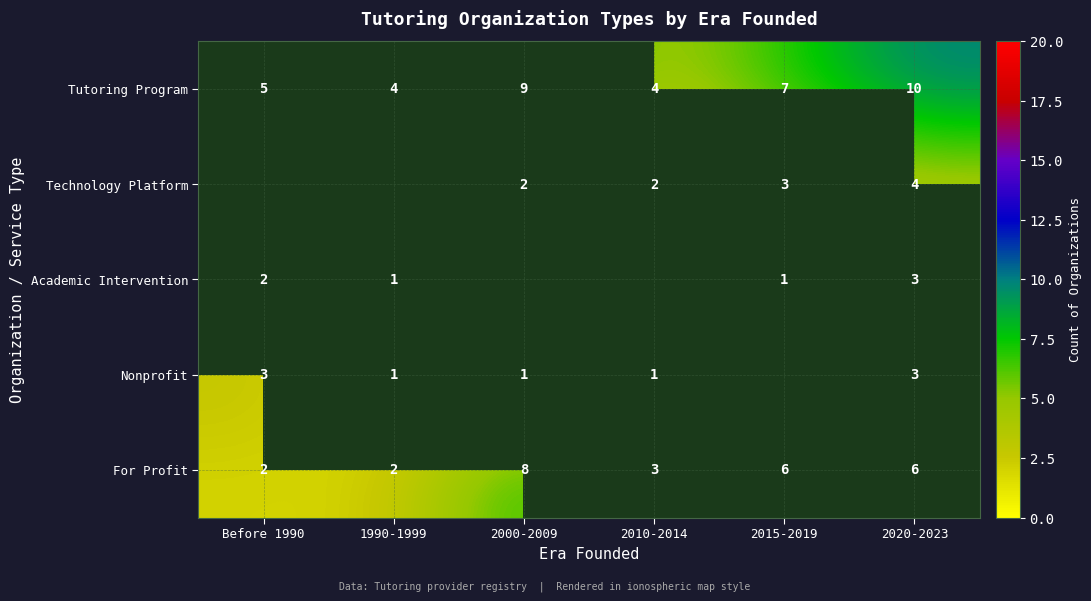

Count the For Profit values in the range 2 to 6.

5